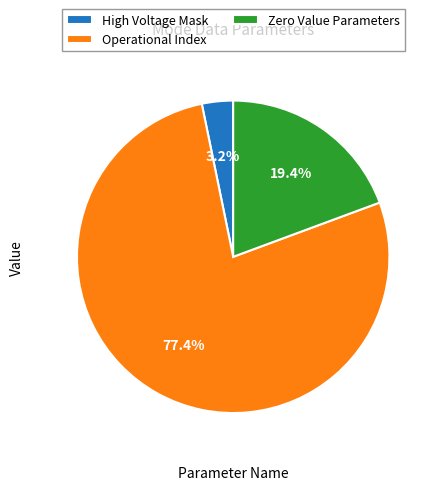

Between High Voltage Mask and Zero Value Parameters, which is larger?

Zero Value Parameters